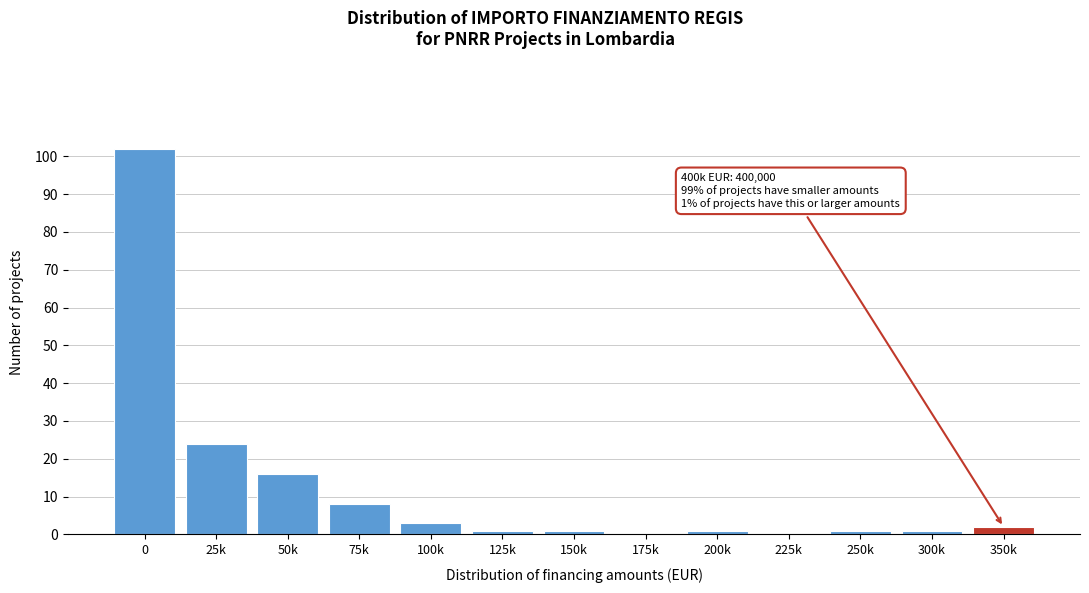

Reading right to left, extract all data points from this chart.

350k=2	300k=1	250k=1	225k=0	200k=1	175k=0	150k=1	125k=1	100k=3	75k=8	50k=16	25k=24	0=102